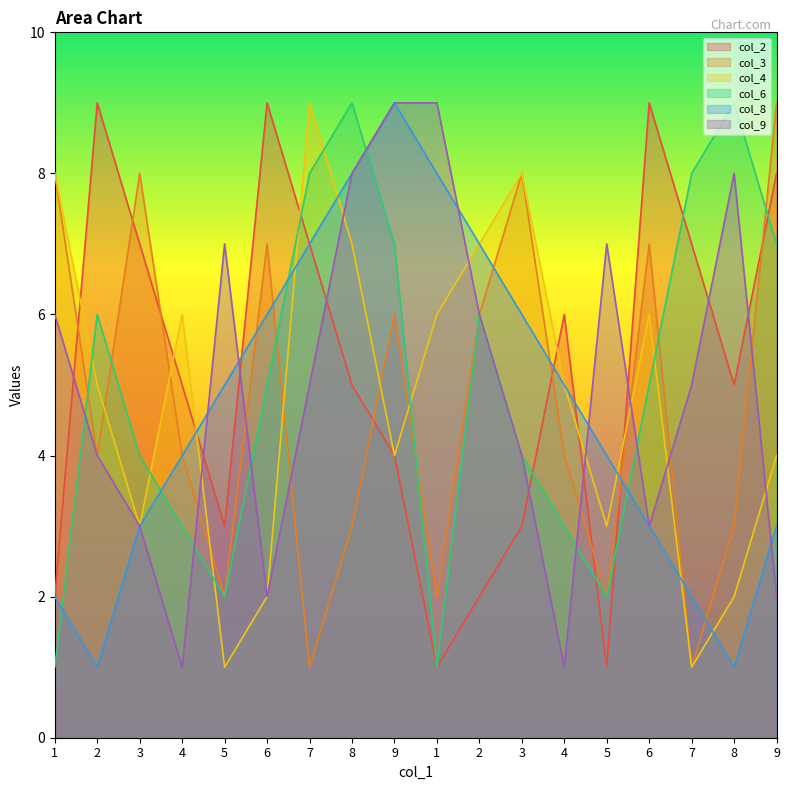

What are all the series names shown in the legend?

col_2, col_3, col_4, col_6, col_8, col_9